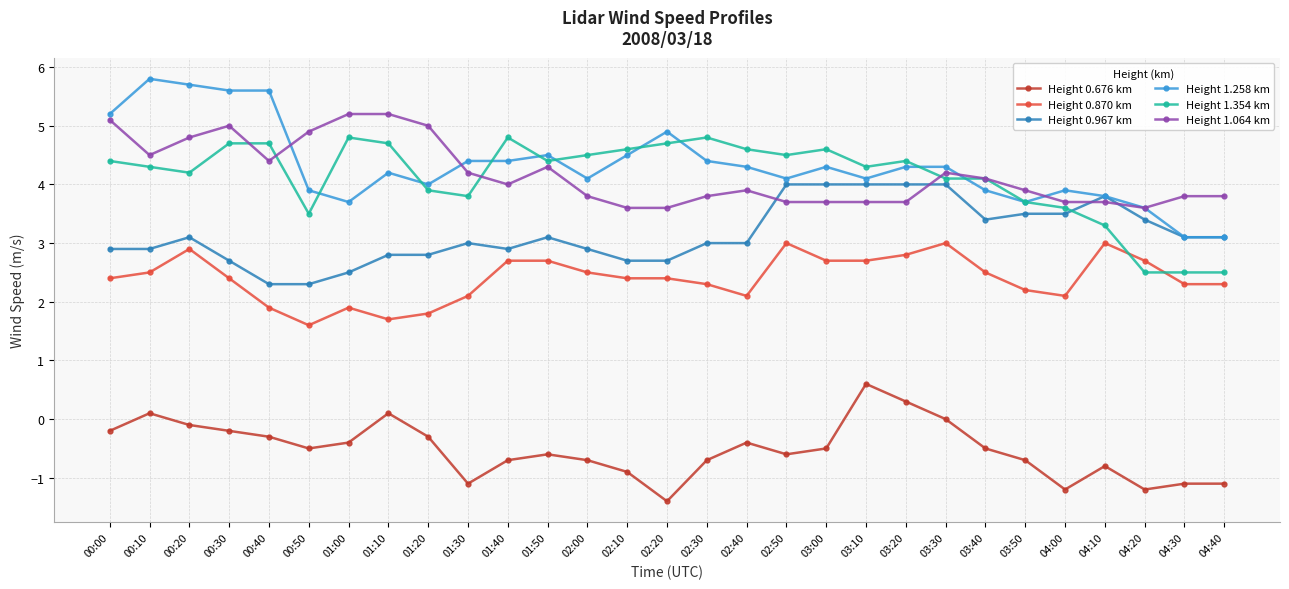

True or false: Height 1.258 km and Height 0.870 km cross at least once.

False